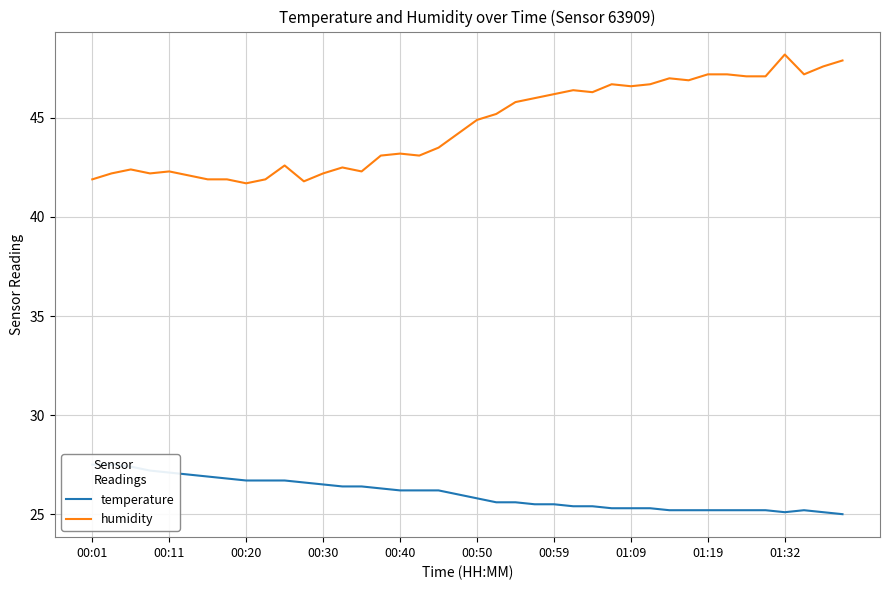

What is the minimum value for humidity?

41.7